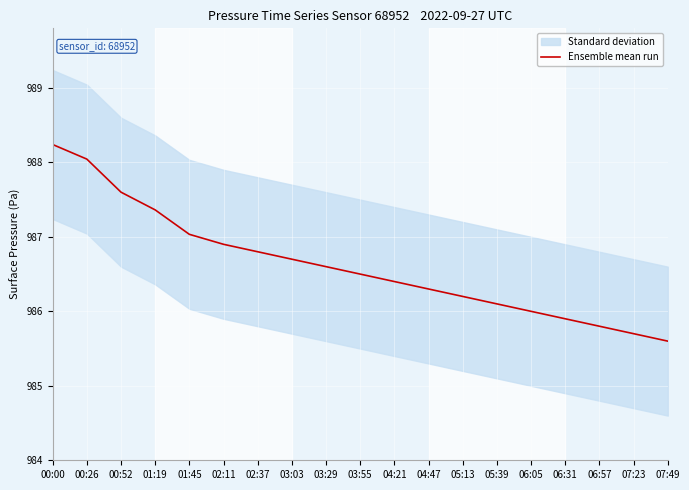

What is the change in value from 02:37 to 04:47?

-50.0